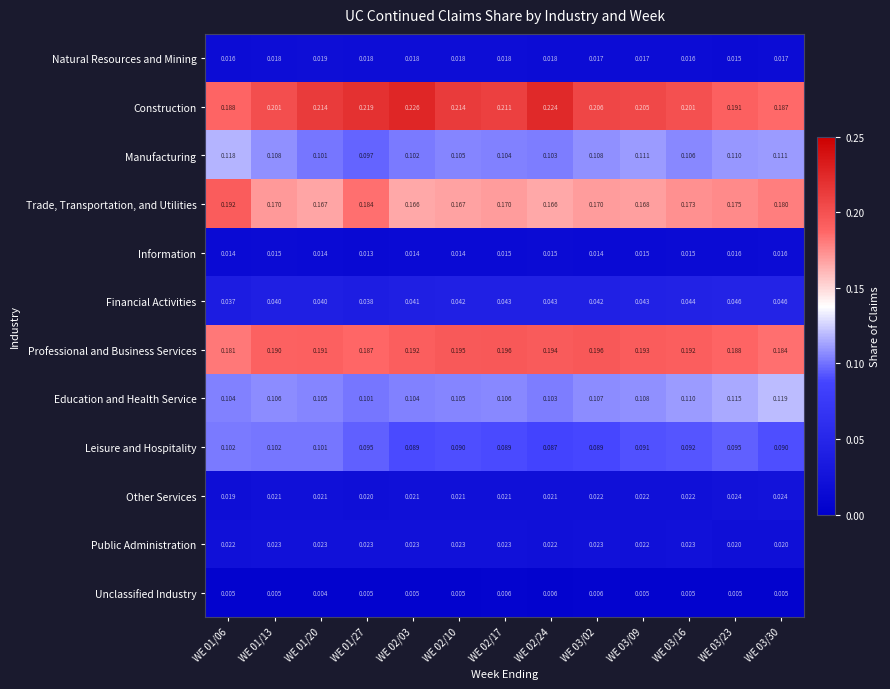

Which series has the widest spread of values?

Construction